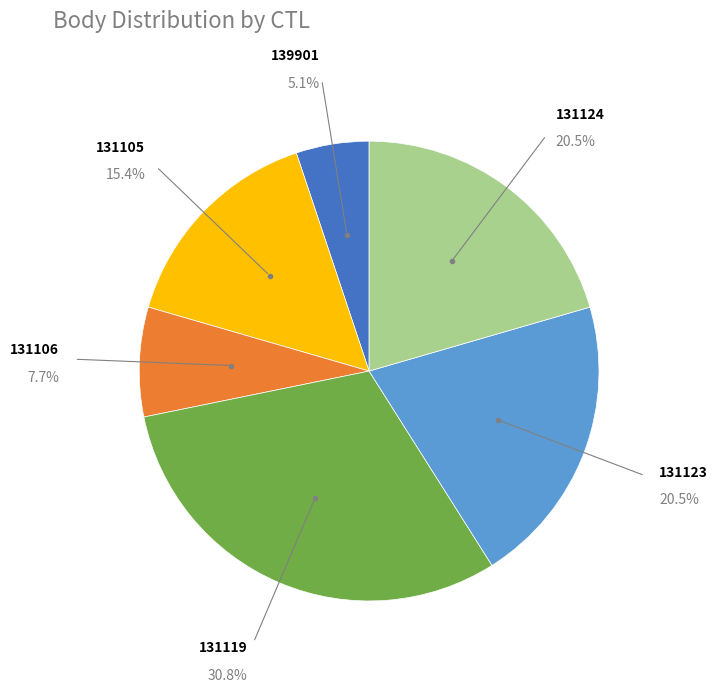

What is the largest slice in the pie chart?

131119